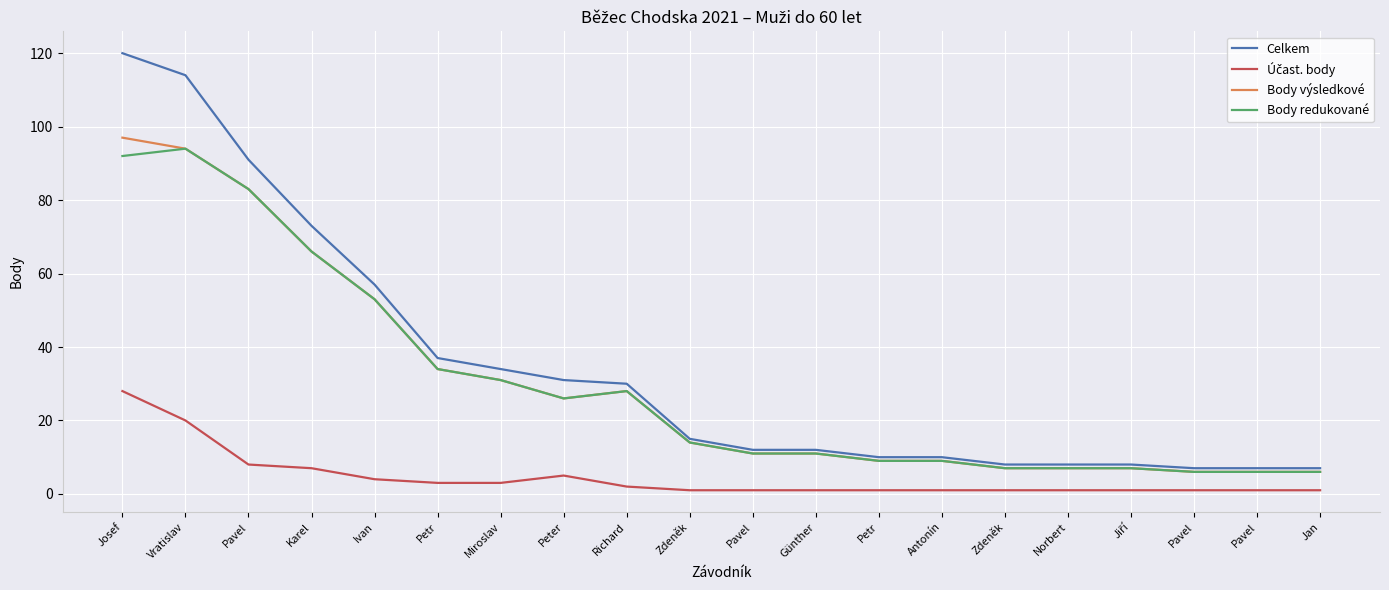

Reading right to left, transcribe all the data shown in this chart.

Celkem: Jan=7	Pavel=7	Pavel=7	Jiří=8	Norbert=8	Zdeněk=8	Antonín=10	Petr=10	Günther=12	Pavel=12	Zdeněk=15	Richard=30	Peter=31	Miroslav=34	Petr=37	Ivan=57	Karel=73	Pavel=91	Vratislav=114	Josef=120
Účast. body: Jan=1	Pavel=1	Pavel=1	Jiří=1	Norbert=1	Zdeněk=1	Antonín=1	Petr=1	Günther=1	Pavel=1	Zdeněk=1	Richard=2	Peter=5	Miroslav=3	Petr=3	Ivan=4	Karel=7	Pavel=8	Vratislav=20	Josef=28
Body výsledkové: Jan=6	Pavel=6	Pavel=6	Jiří=7	Norbert=7	Zdeněk=7	Antonín=9	Petr=9	Günther=11	Pavel=11	Zdeněk=14	Richard=28	Peter=26	Miroslav=31	Petr=34	Ivan=53	Karel=66	Pavel=83	Vratislav=94	Josef=97
Body redukované: Jan=6	Pavel=6	Pavel=6	Jiří=7	Norbert=7	Zdeněk=7	Antonín=9	Petr=9	Günther=11	Pavel=11	Zdeněk=14	Richard=28	Peter=26	Miroslav=31	Petr=34	Ivan=53	Karel=66	Pavel=83	Vratislav=94	Josef=92